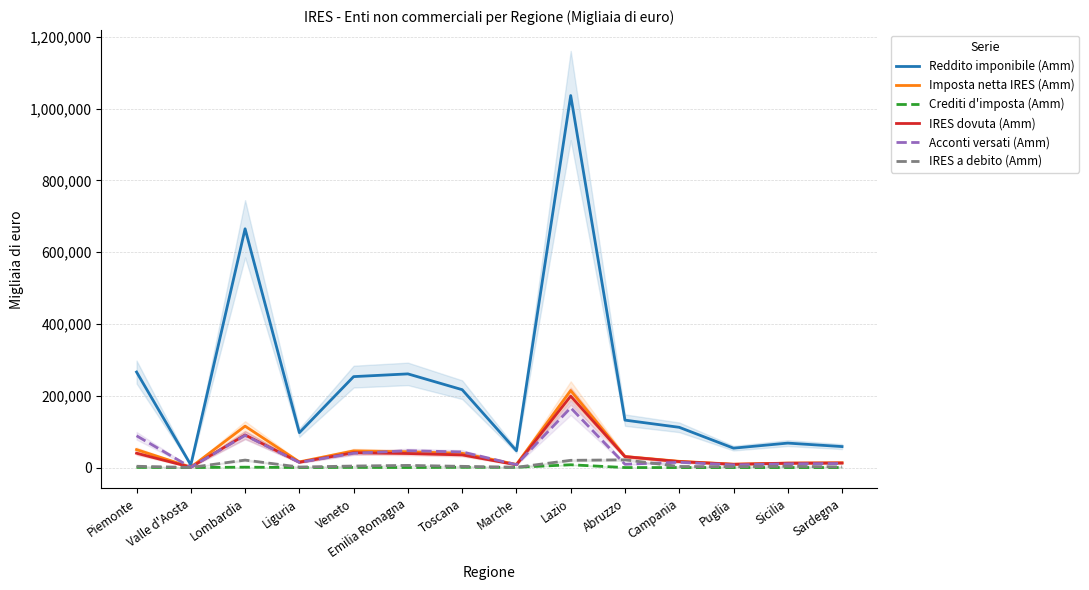

Reading left to right, transcribe all the data shown in this chart.

Reddito imponibile (Amm): 266194	7253	665324	97219	253381	261002	216992	46865	1036611	132127	112111	54043	68115	58438
Imposta netta IRES (Amm): 49969	1003	115402	15776	46541	43947	39702	8732	214580	30707	17364	9357	12385	13232
Crediti d'imposta (Amm): 475	0	1038	22	455	84	685	709	7777	0	0	0	0	0
IRES dovuta (Amm): 39939	925	90872	14708	41356	39067	35214	7720	199043	30393	16613	9000	12153	12675
Acconti versati (Amm): 88588	591	89572	14352	39770	46868	43460	8013	166506	9240	14704	7292	10244	11199
IRES a debito (Amm): 3581	285	20766	1427	4238	5997	3370	697	20134	21548	3006	2286	3503	1810